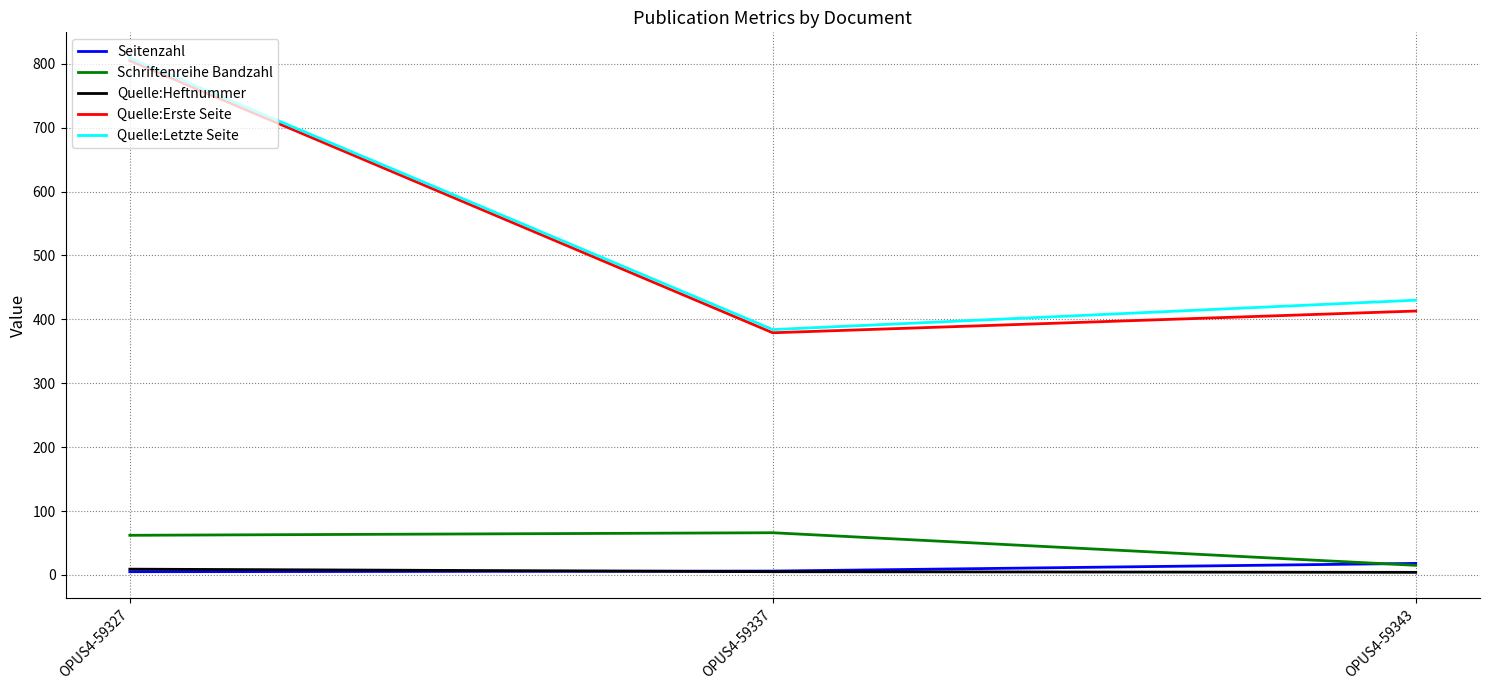

At which label does Seitenzahl reach its peak?

OPUS4-59343